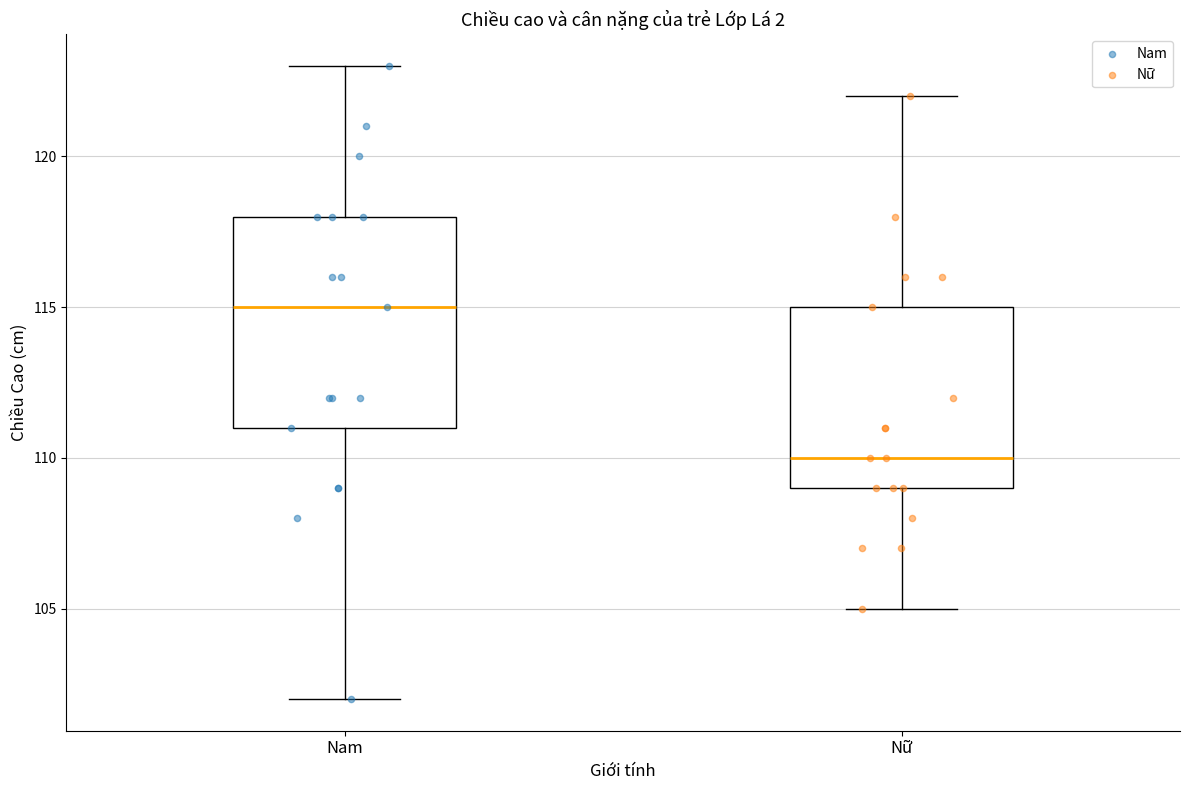

Reading left to right, transcribe this box plot: for each box, give where its median line is, the range the box spans, and where its two whiskers end, as read against the y-axis. The values are not printed on the chart, so give them approximately, as read against the axis.

Nam: median 115, box 111 to 118, whiskers 102 to 123
Nữ: median 110, box 109 to 115, whiskers 105 to 122